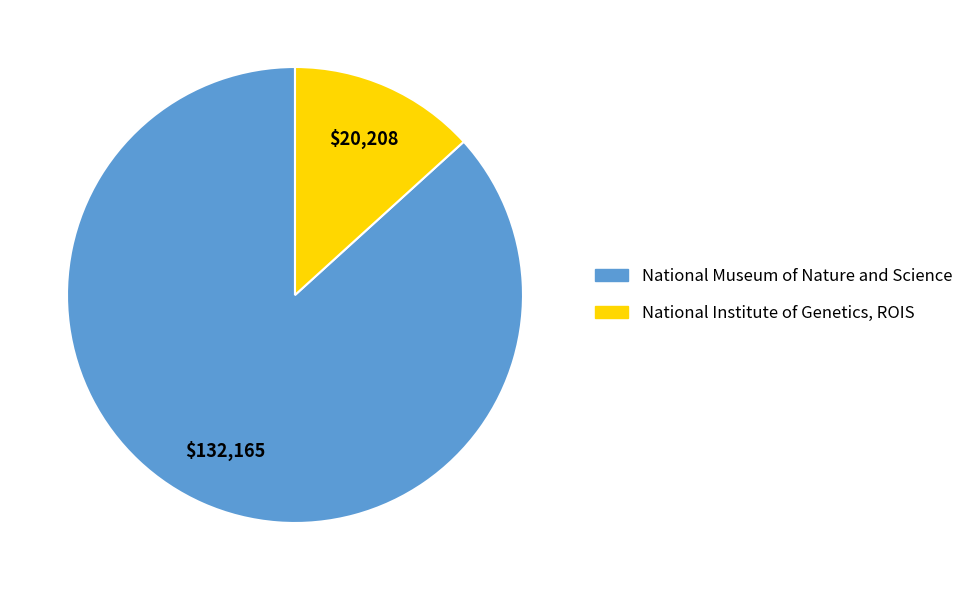

Is it true that National Institute of Genetics, ROIS is 5% of the pie?

False